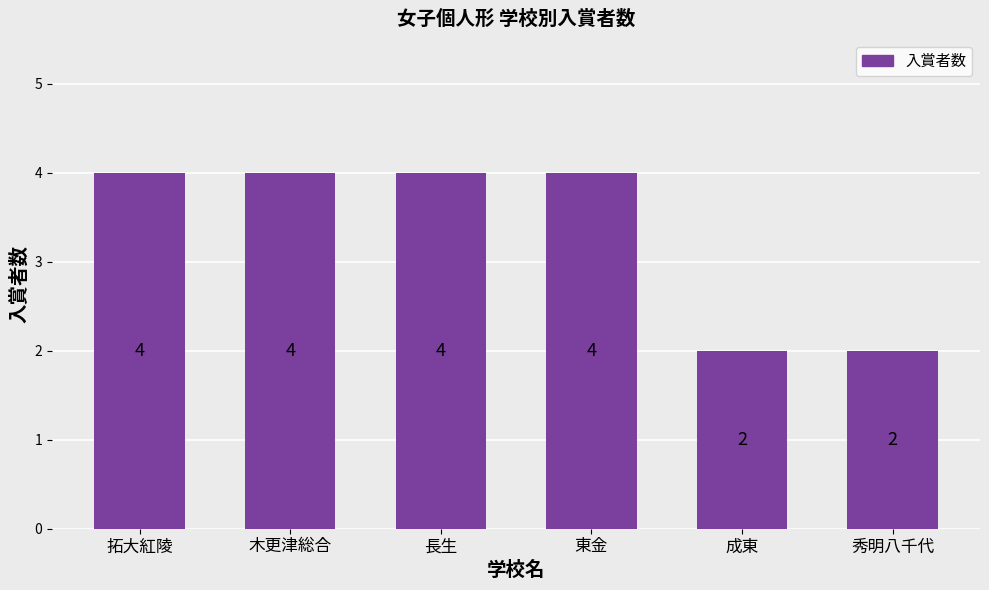

What is the label of the 2nd bar from the right?

成東